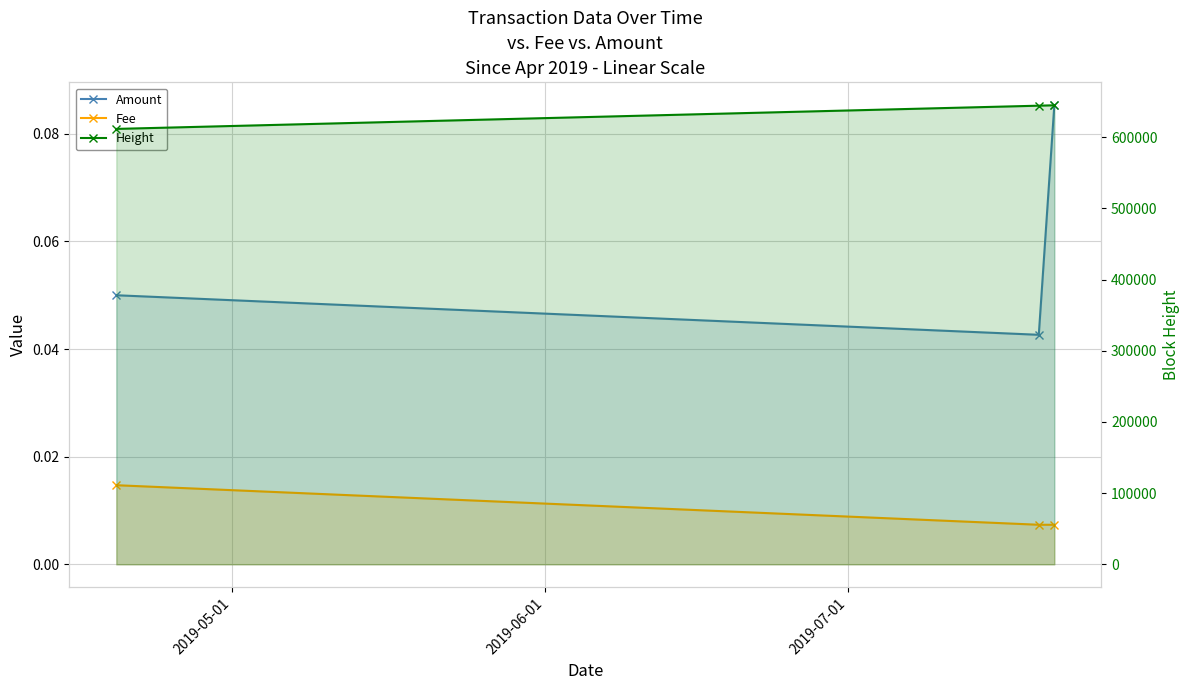

What position from the left is 2019-06-01?

2